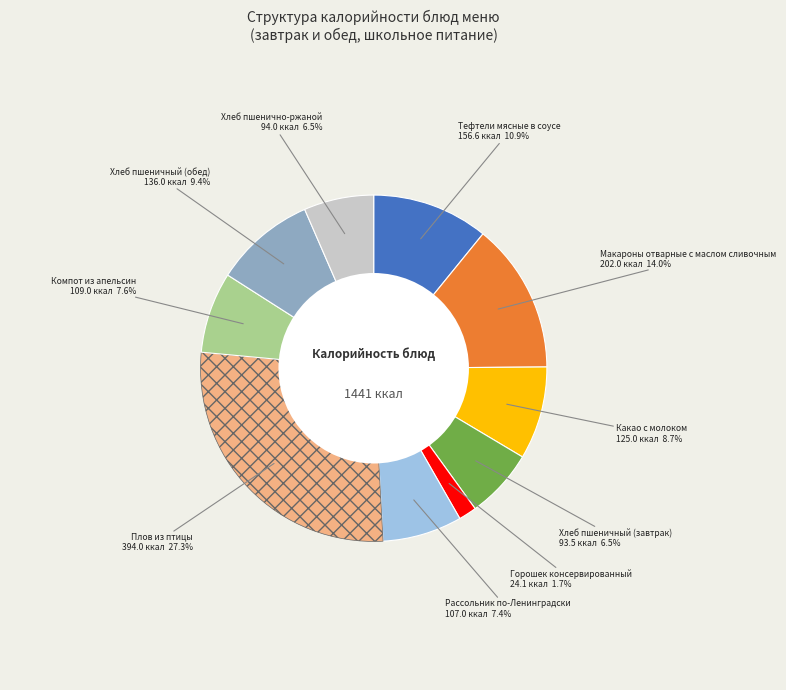

Is there any slice that represents more than half of the pie?

No